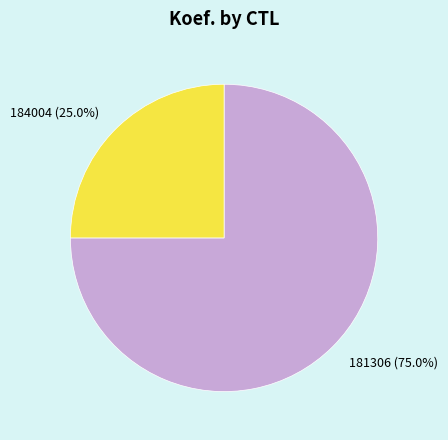

True or false: 181306 accounts for 75% of the total.

True